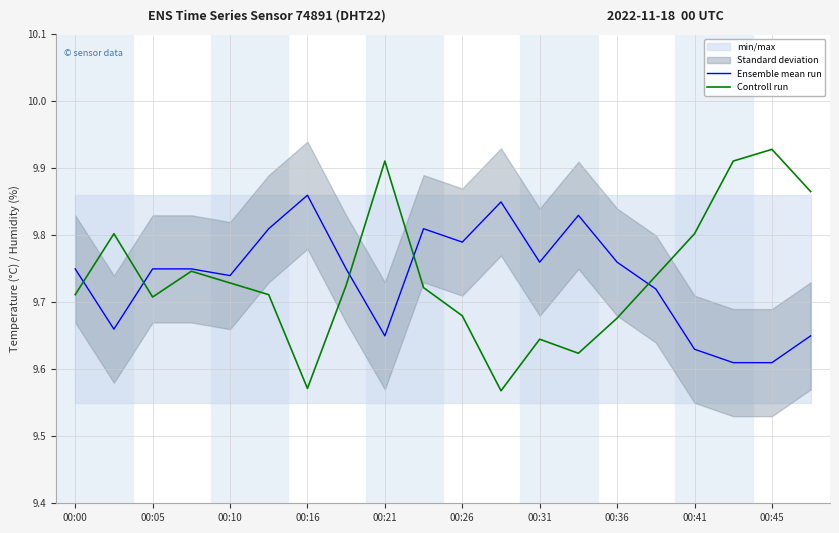

What is the average value of the Controll run series?

9.7